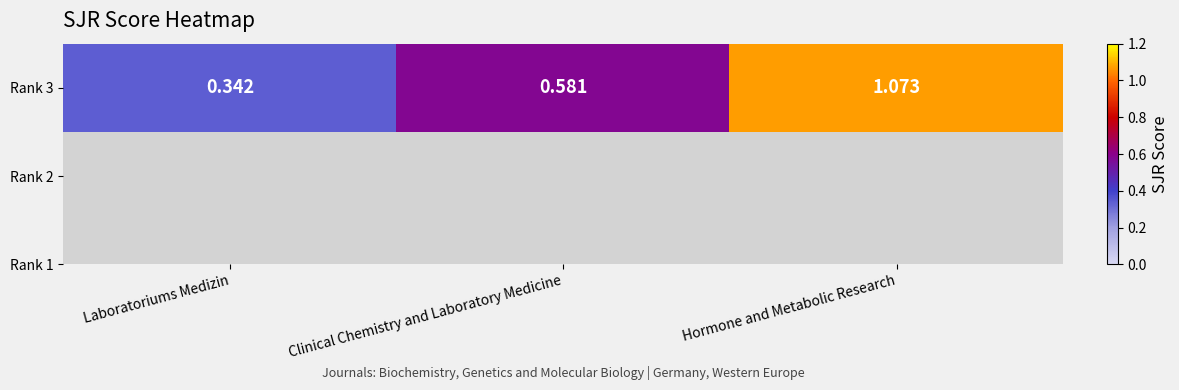

List the labels in order of value, smallest first.

Laboratoriums Medizin, Clinical Chemistry and Laboratory Medicine, Hormone and Metabolic Research